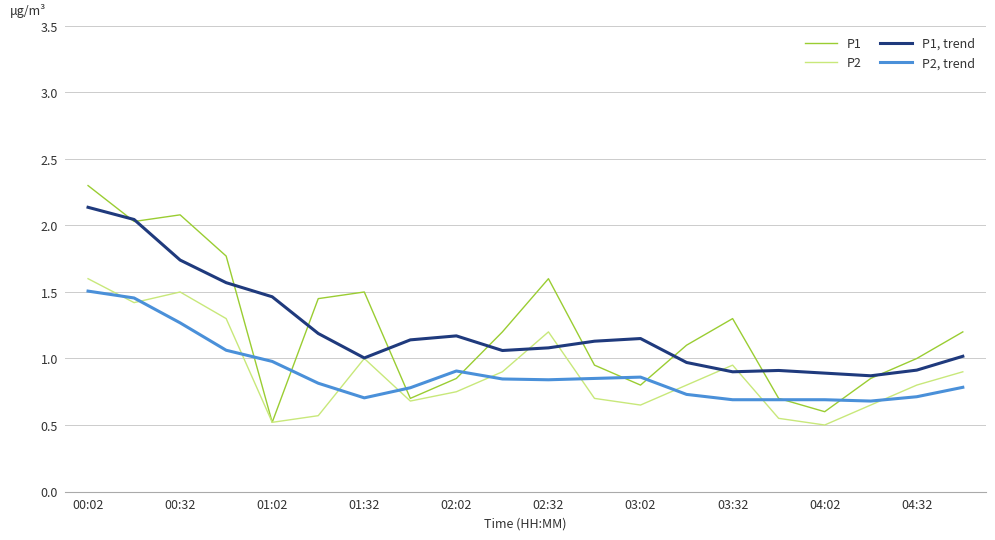

Which series has the widest spread of values?

P1